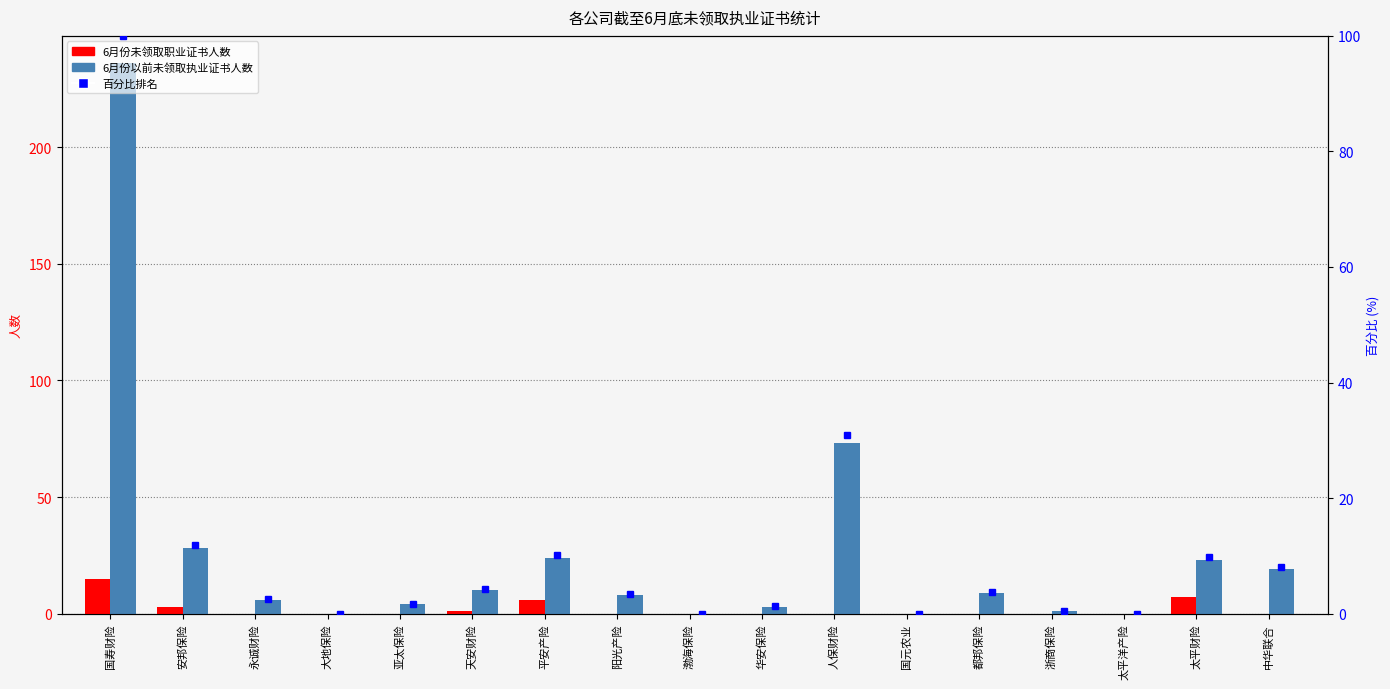

What is the label of the 17th bar from the right?

国寿财险